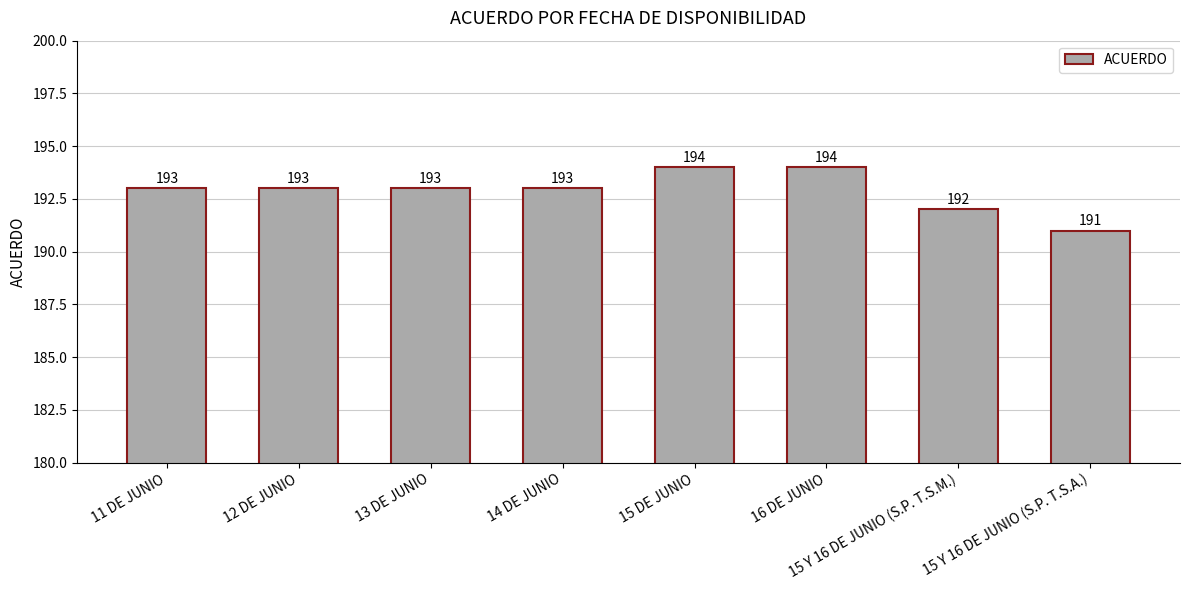

Reading left to right, list all the values displayed in this chart.

193	193	193	193	194	194	192	191